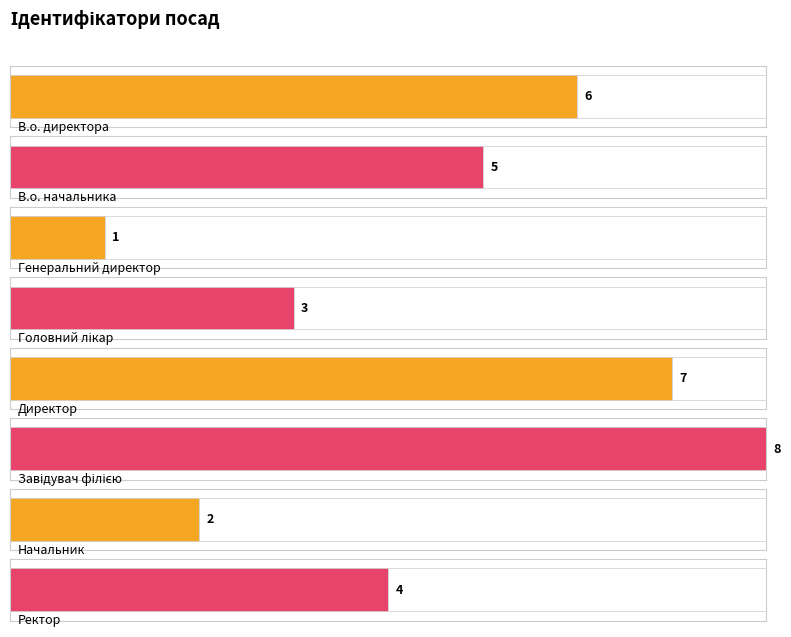

What is the sum of all values?

36